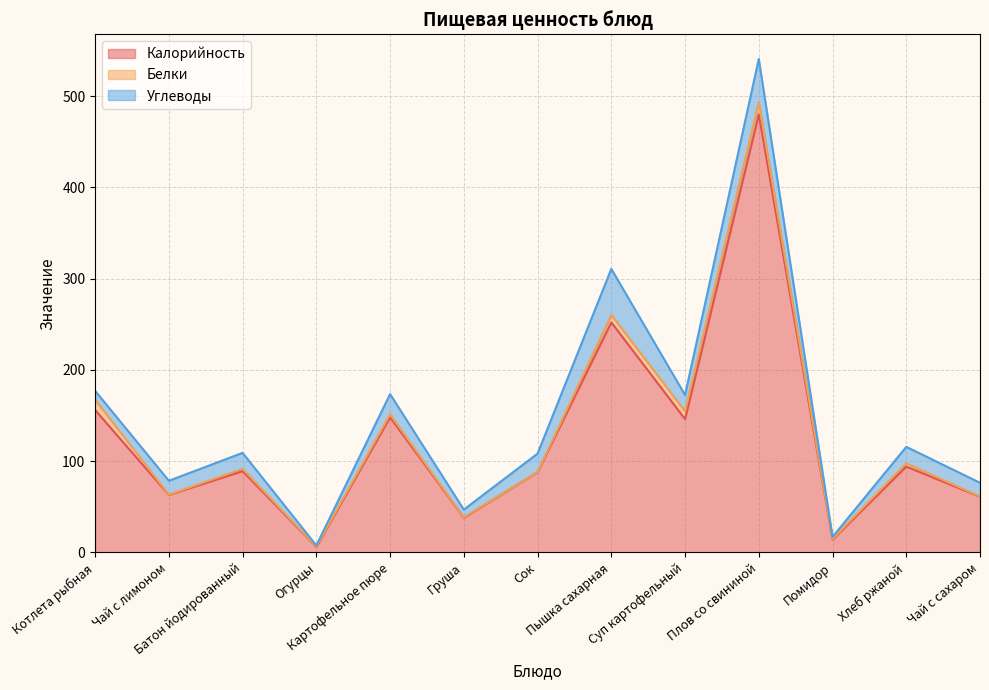

What is the total value across all series at Суп картофельный?

172.4